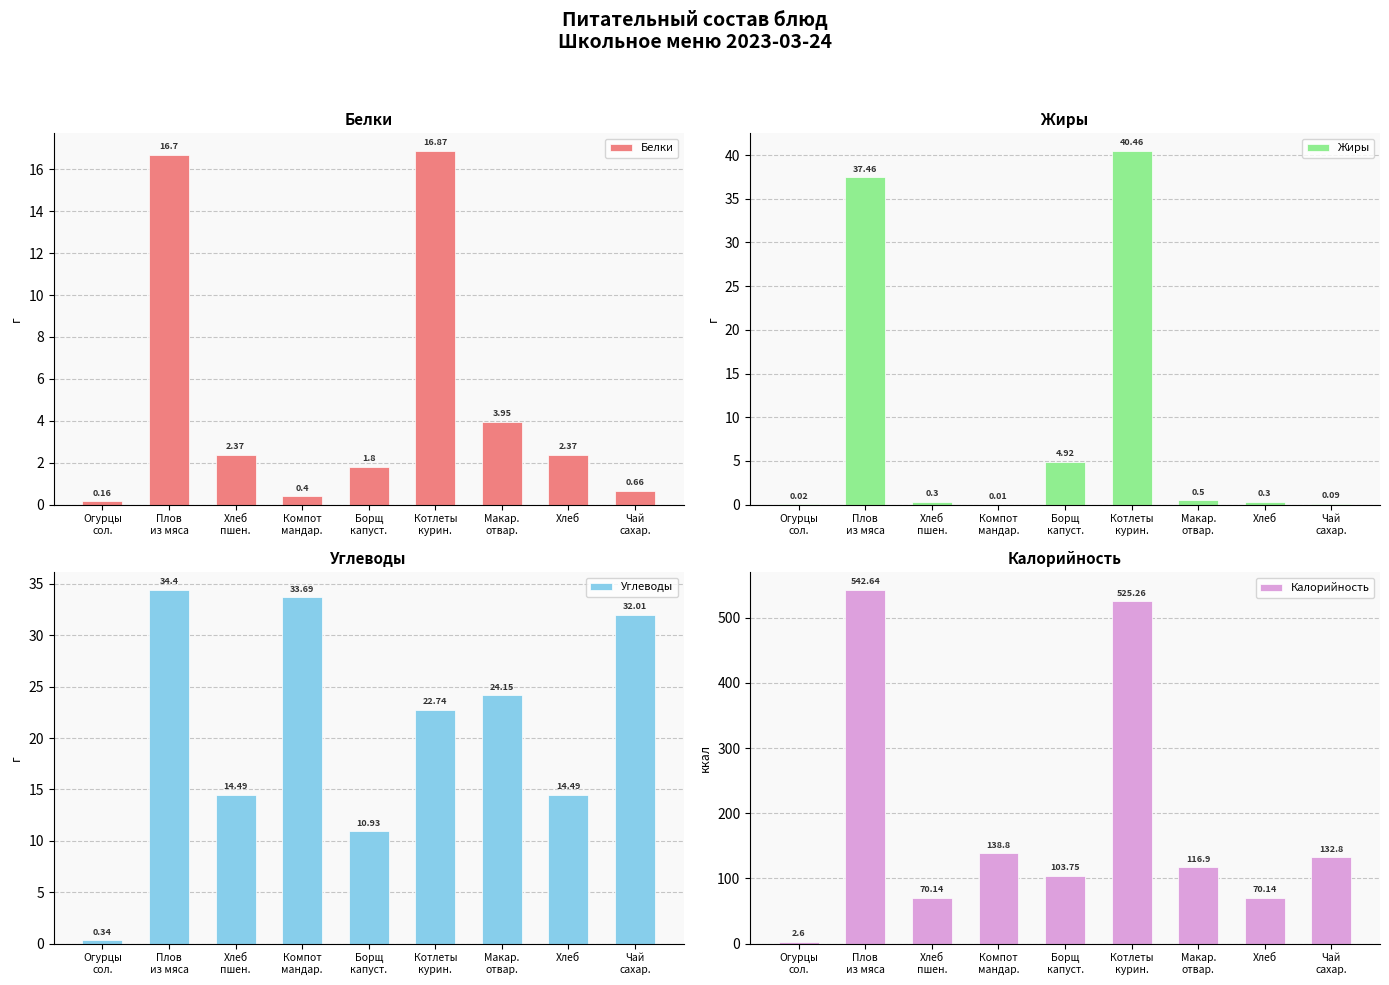

What is the sum of all Углеводы values?

187.2